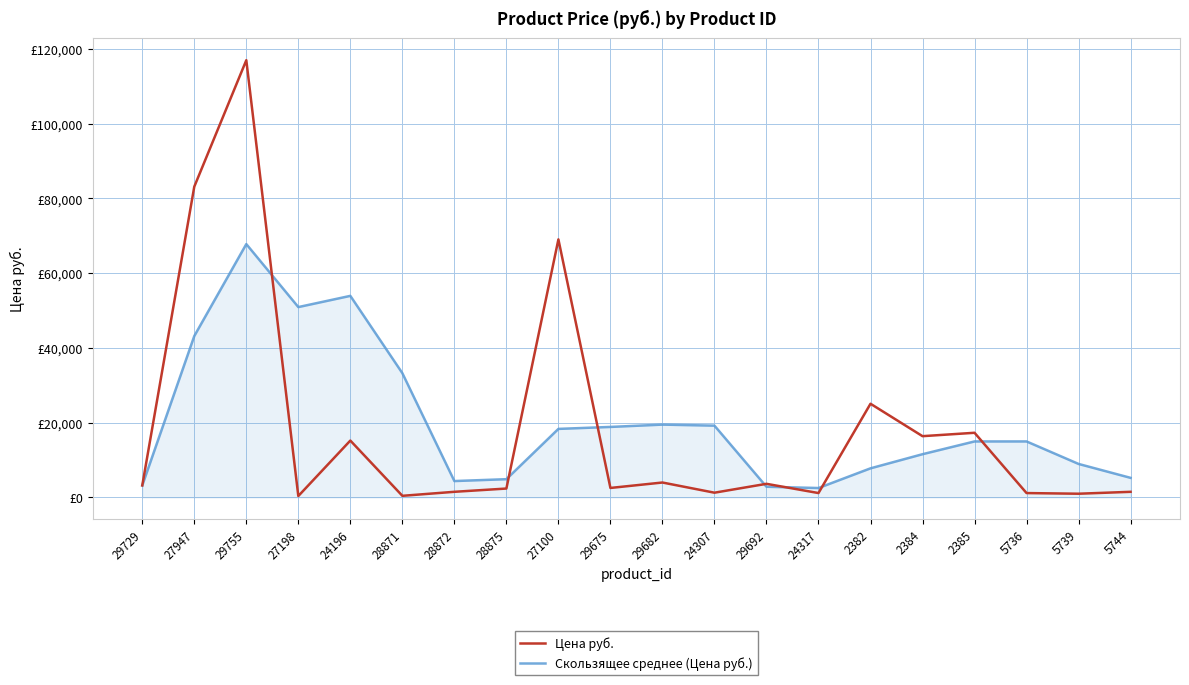

At which label does Скользящее среднее (Цена руб.) first exceed 14989?

27947